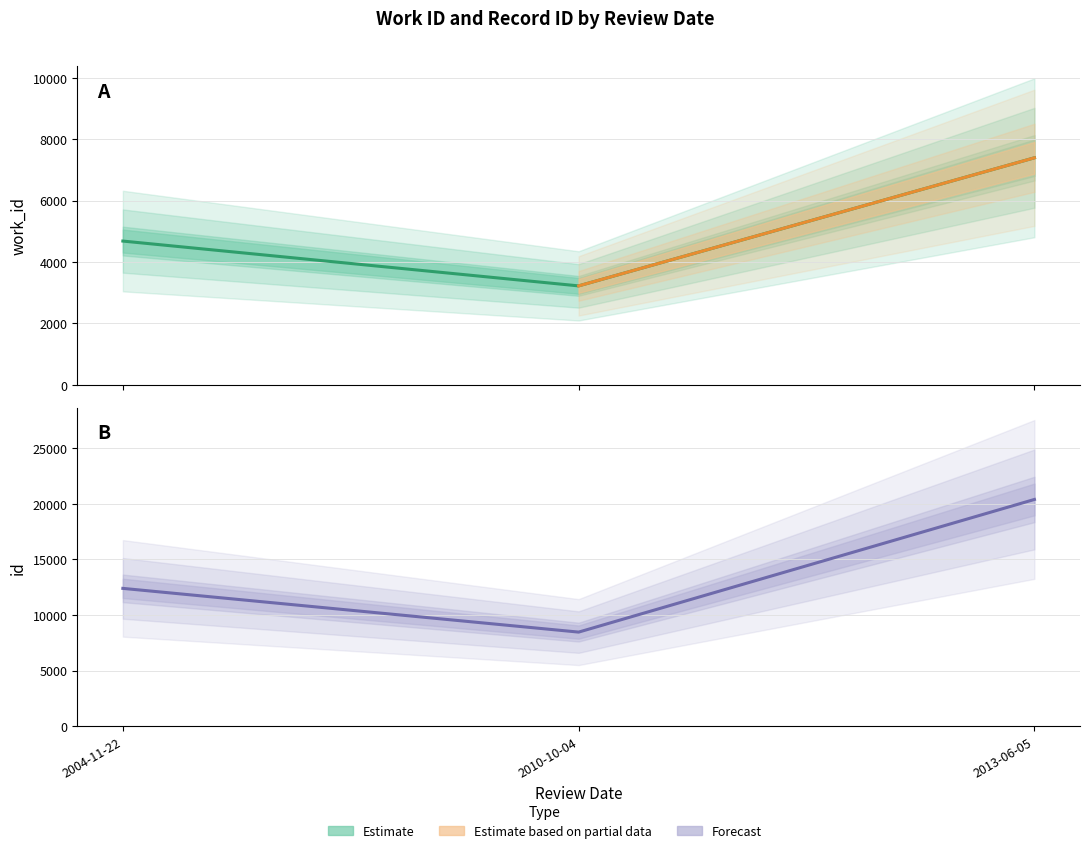

List the labels in order of id value, largest first.

2013-06-05, 2004-11-22, 2010-10-04